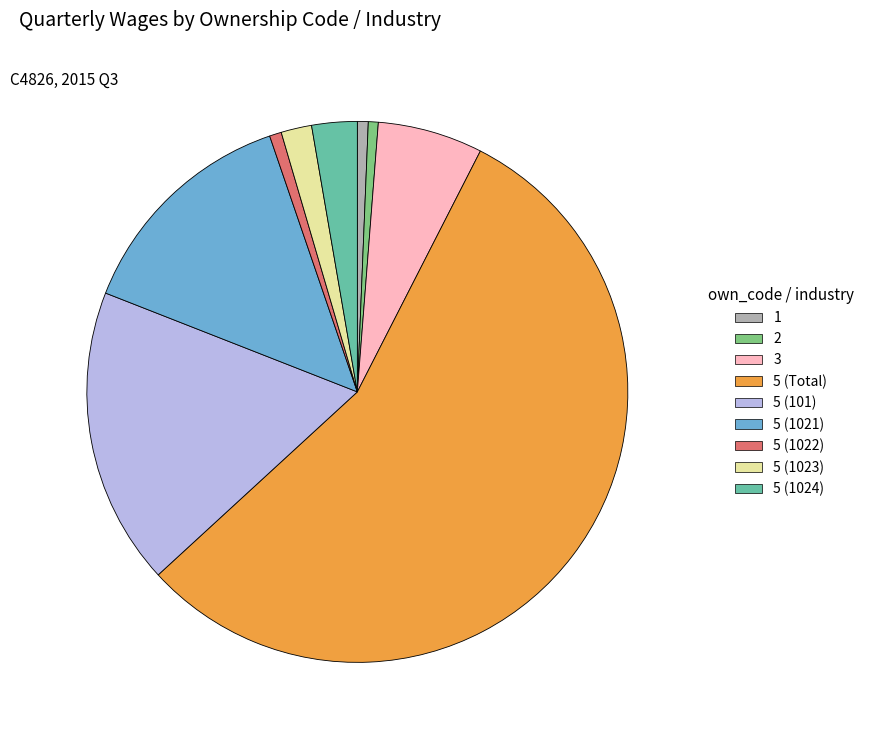

Count the number of slices in the pie.

9